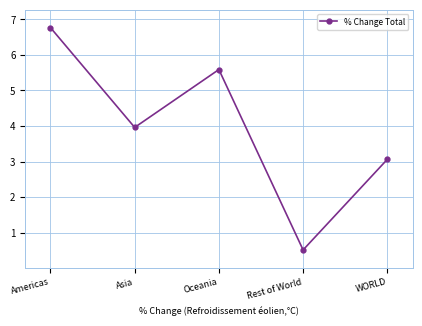

What position from the left is Asia?

2